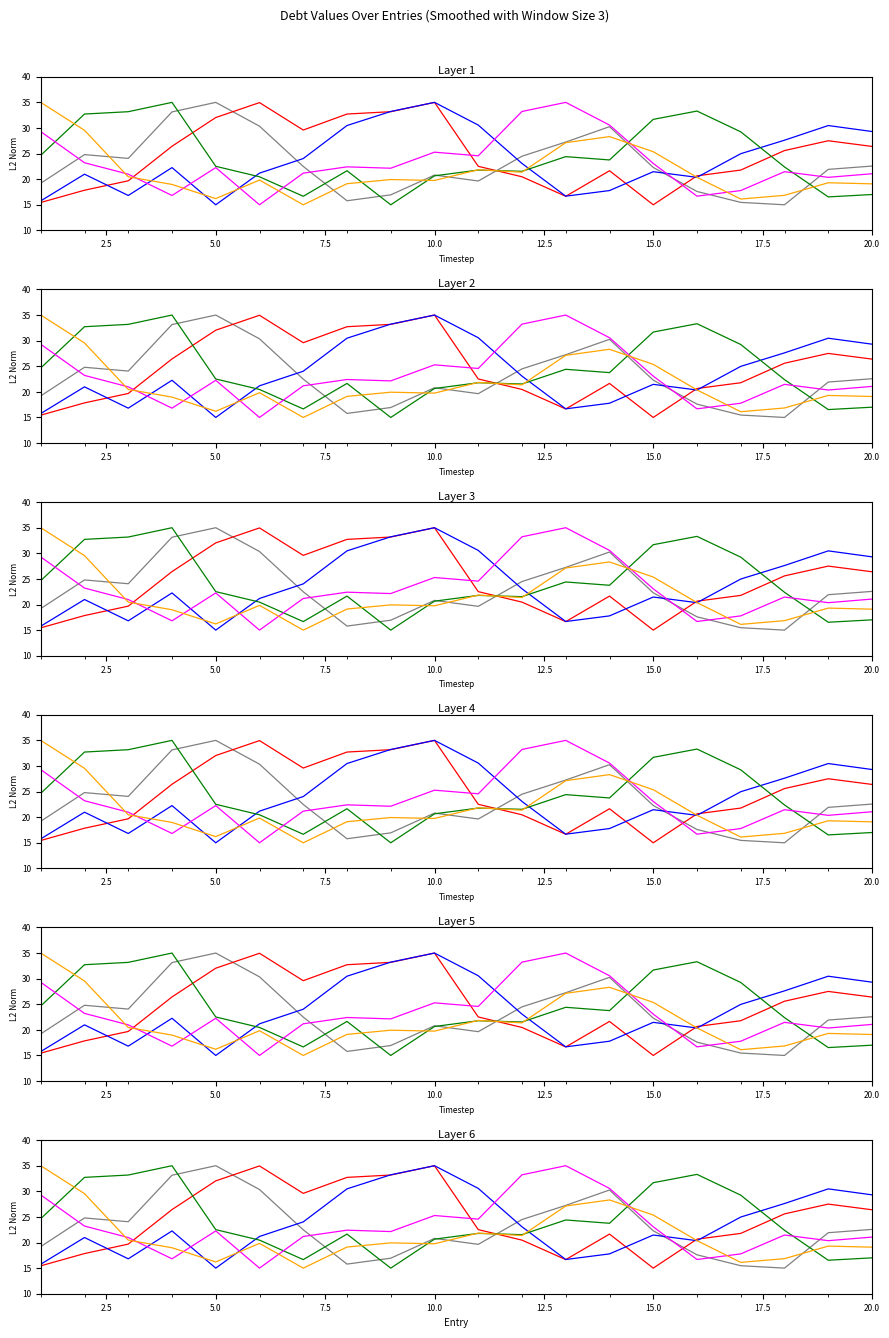

What is the label of the 12th point from the right?

20.0